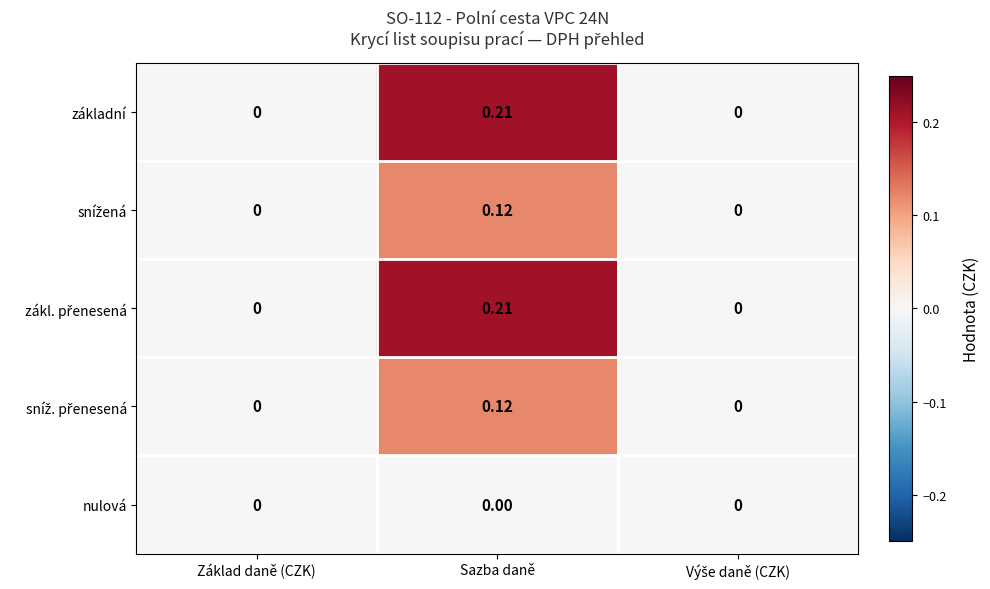

At which category is the sum across all series the highest?

Sazba daně